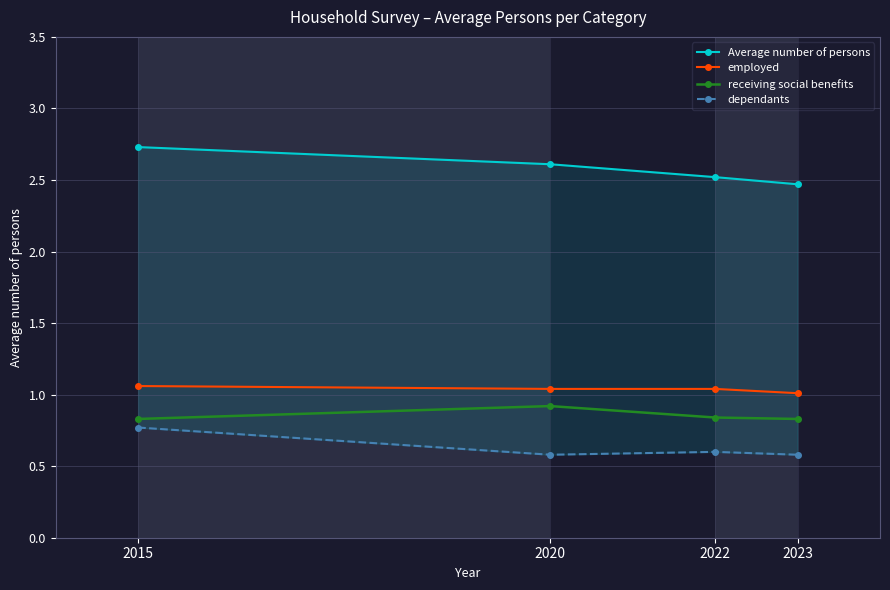

What is the value of the dependants point at the 1st from the left?

0.8